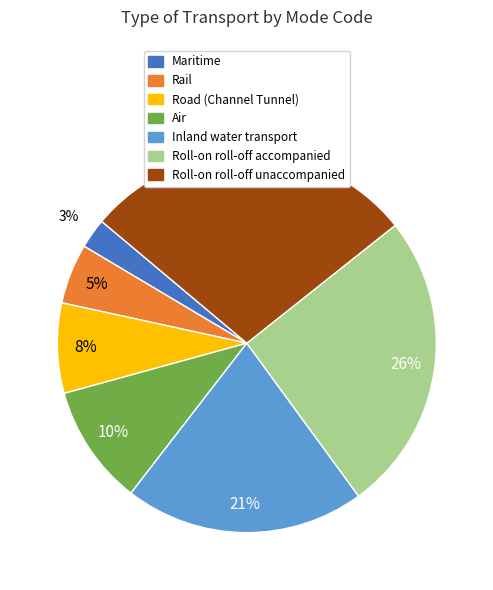

Combined, do Inland water transport and Roll-on roll-off accompanied account for over 50%?

No